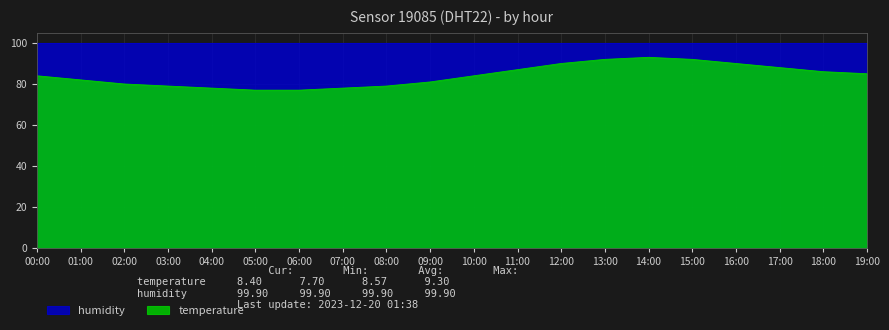

Between 12:00 and 18:00, which is larger?

12:00